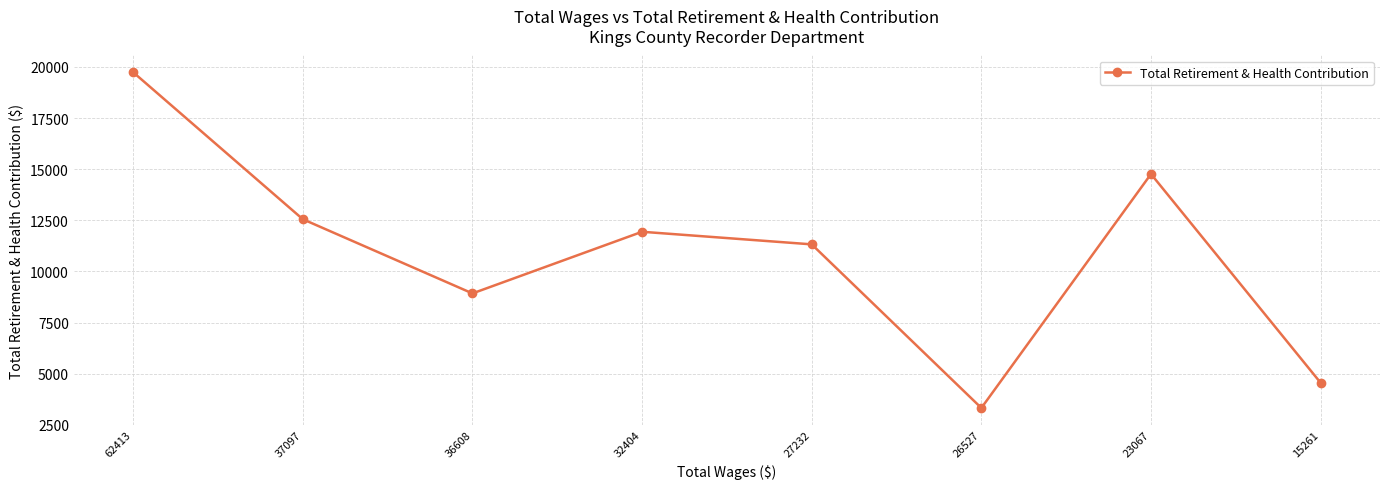

List the labels in order of value, largest first.

62413, 23067, 37097, 32404, 27232, 36608, 15261, 26527